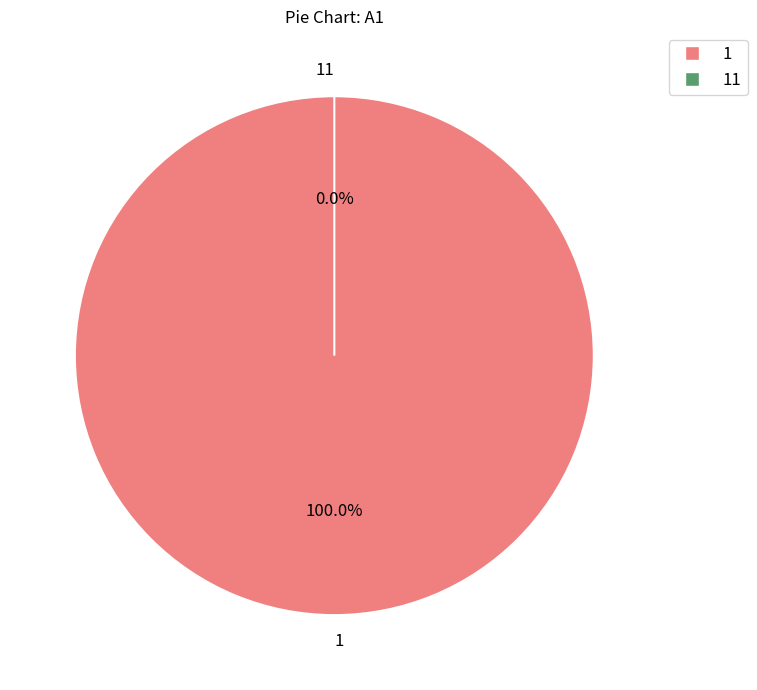

The 11 slice represents 1% of the pie. True or false?

False